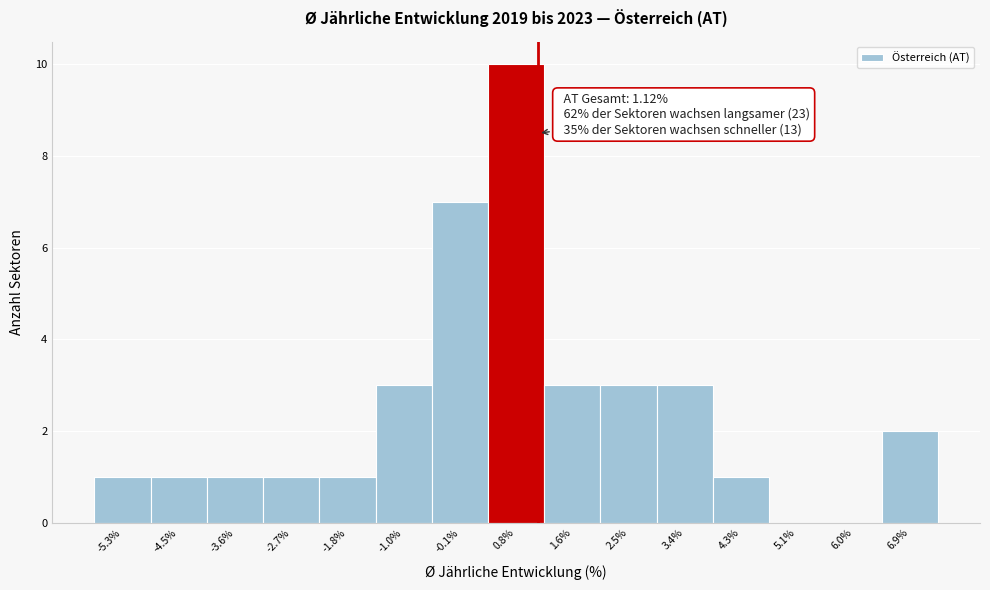

Which range on the x-axis has the tallest bar?

0.3 to 1.2